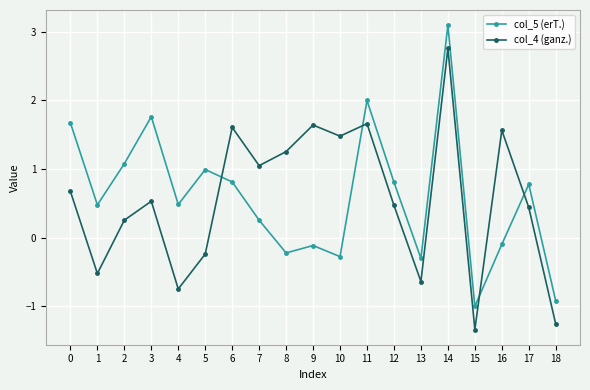

How many intersections are there between col_5 (erT.) and col_4 (ganz.)?

4